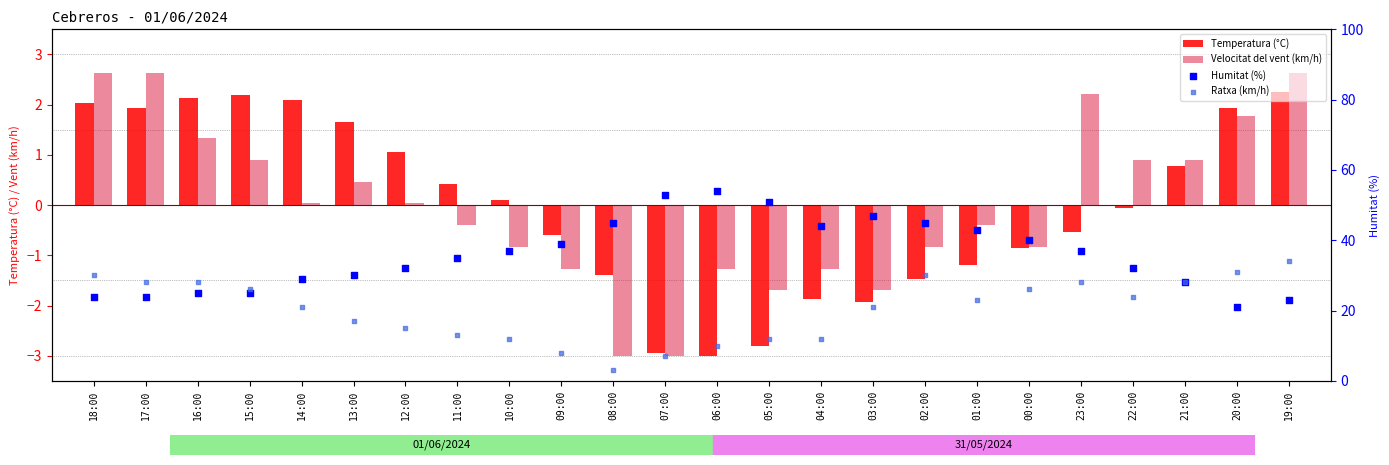

Is the value of Ratxa (km/h) at 13:00 greater than the value of Humitat (%) at 00:00?

No